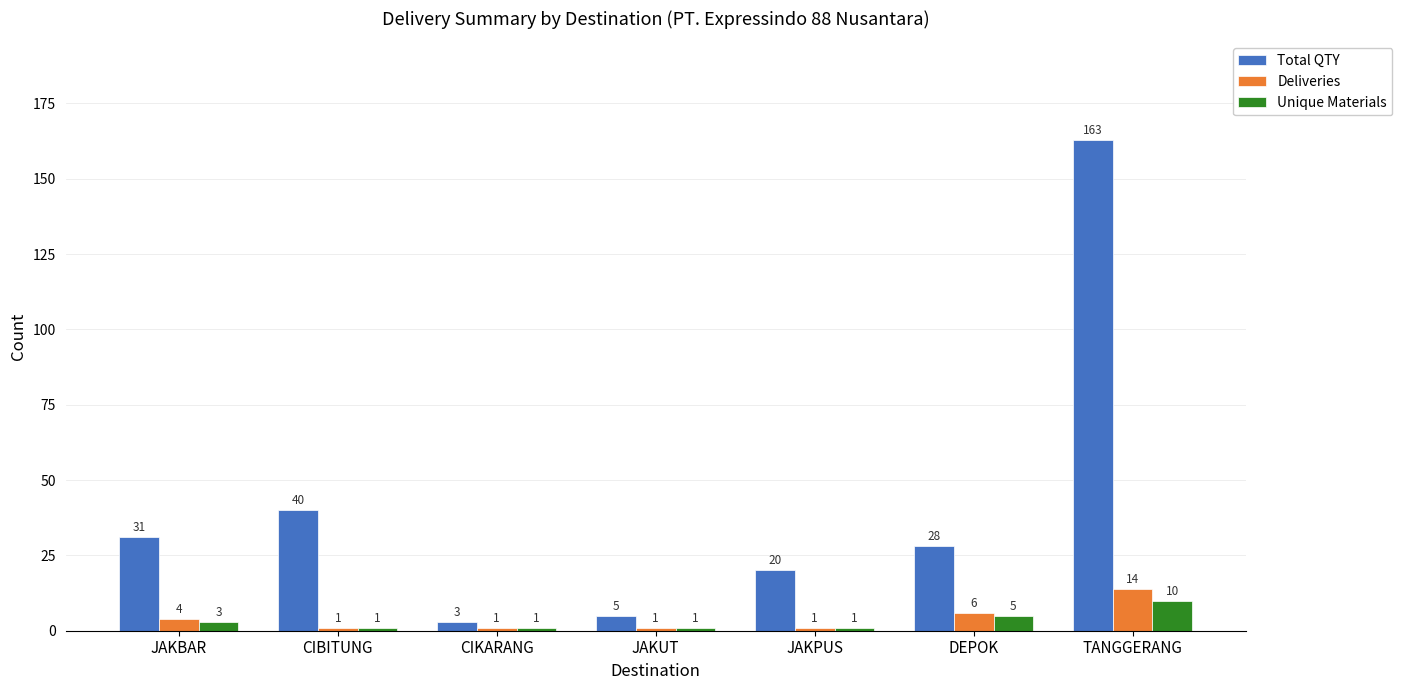

What is the difference between the Total QTY values at JAKBAR and CIBITUNG?

9